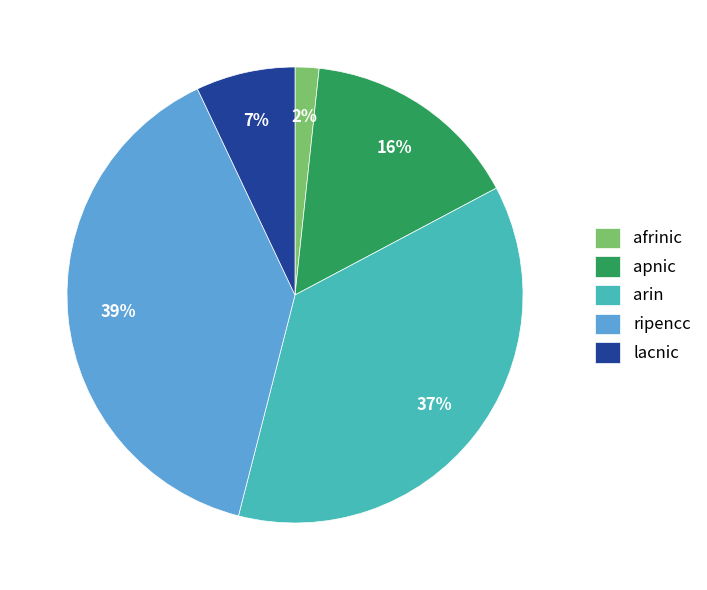

Which slice is the largest?

ripencc